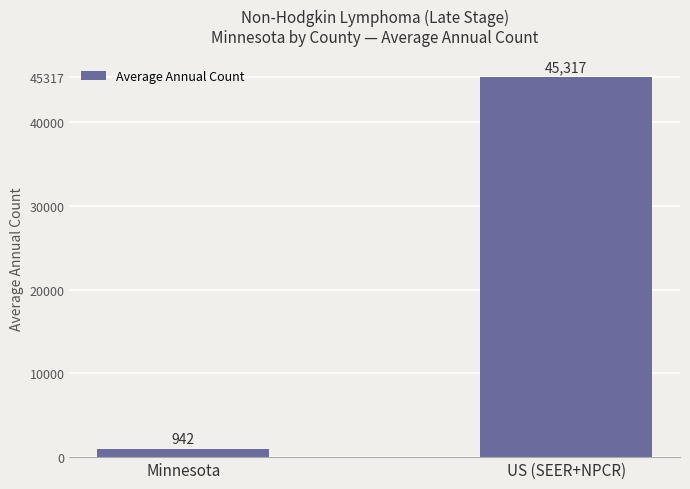

Reading right to left, list all the values displayed in this chart.

US (SEER+NPCR)=45317	Minnesota=942